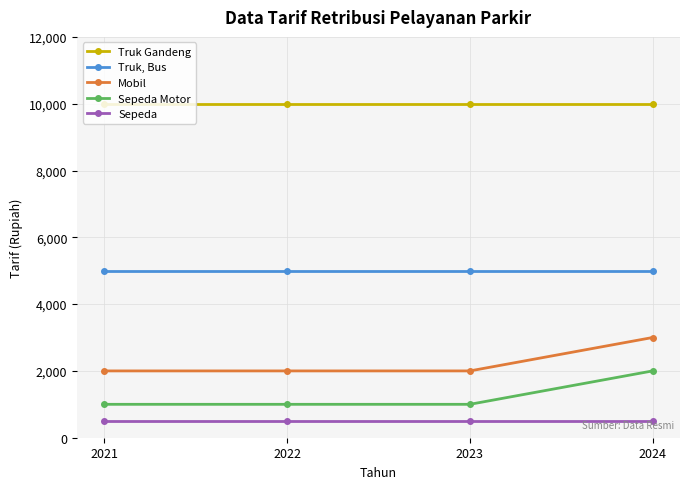

What is the average value of the Sepeda series?

500